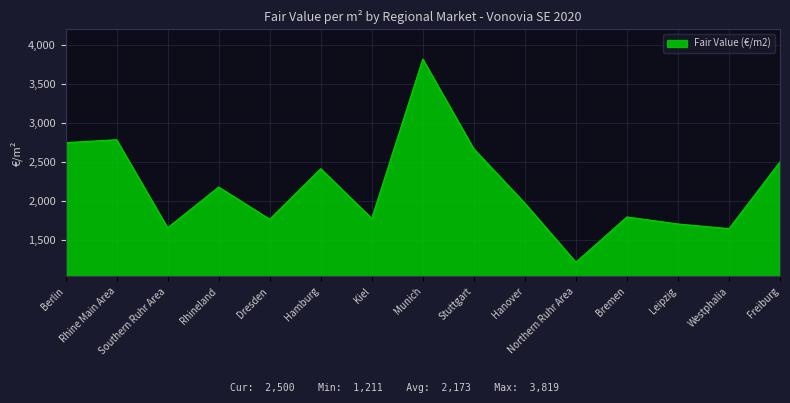

What is the difference between the second highest and second lowest values?

1142